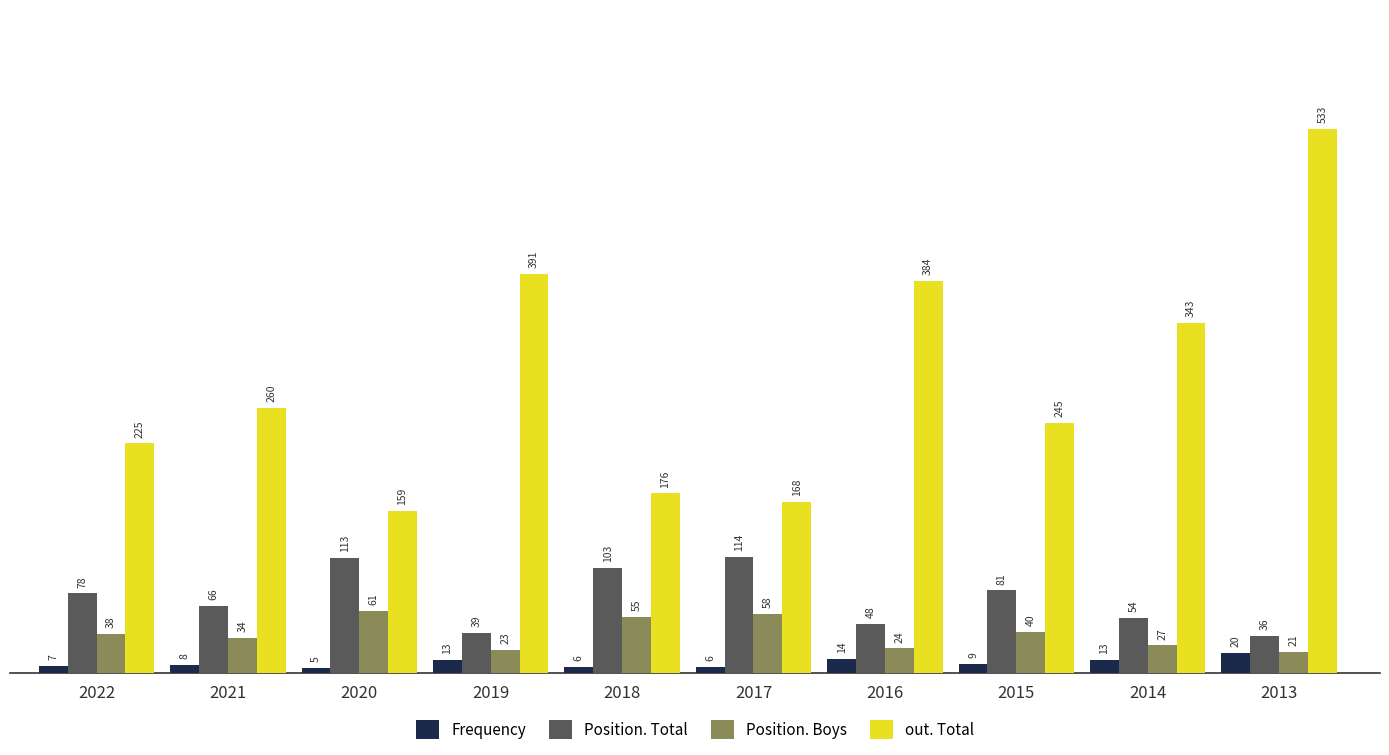

What is the difference between the maximum and minimum values in the Frequency series?

15